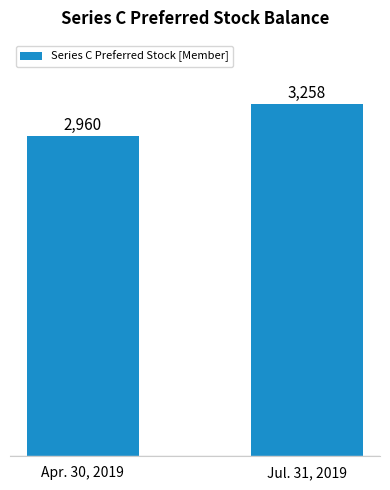

Rank the categories by value from lowest to highest.

Apr. 30, 2019, Jul. 31, 2019